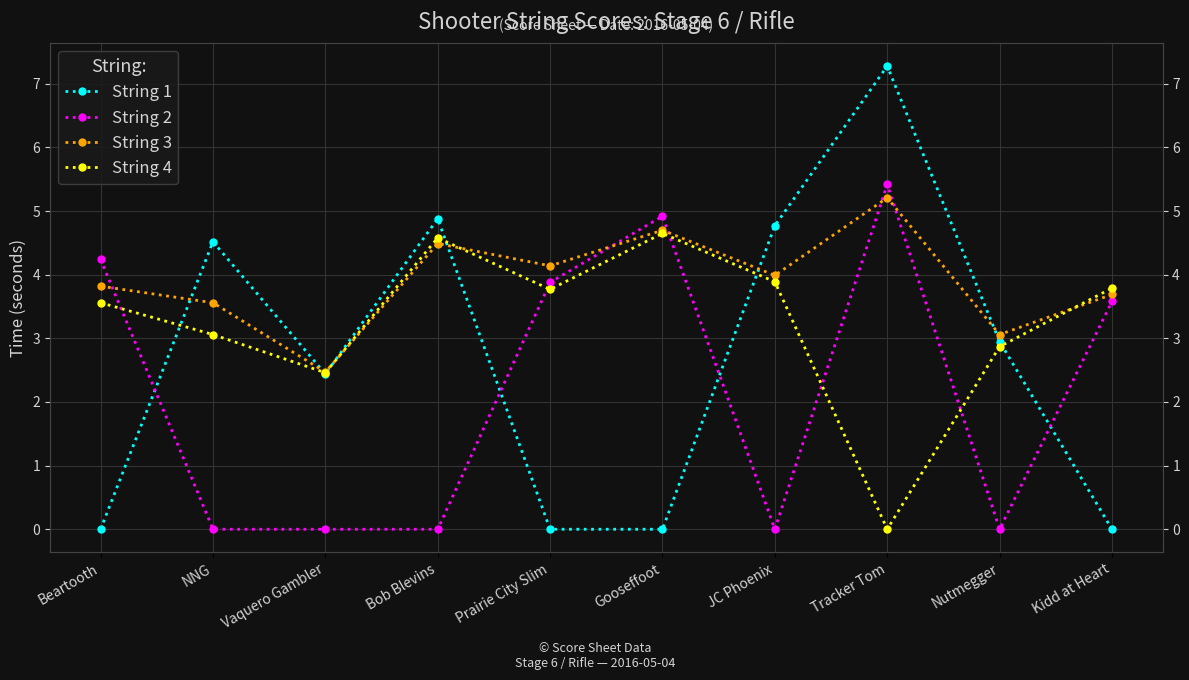

At which category does the chart reach its minimum across all series?

Beartooth